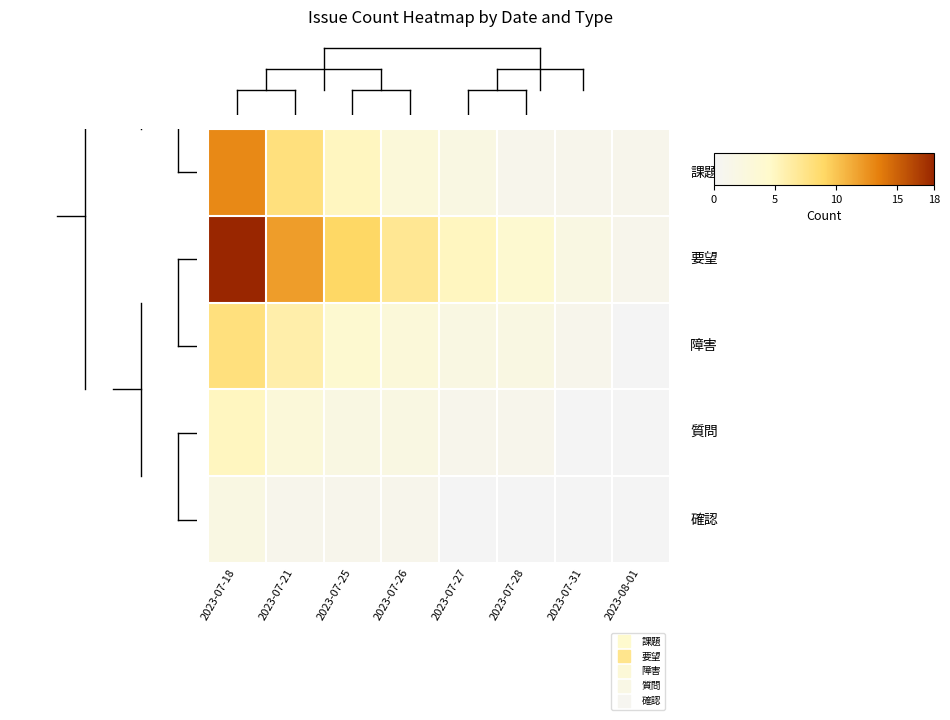

What is the difference between the highest and lowest values at 2023-07-18?

16